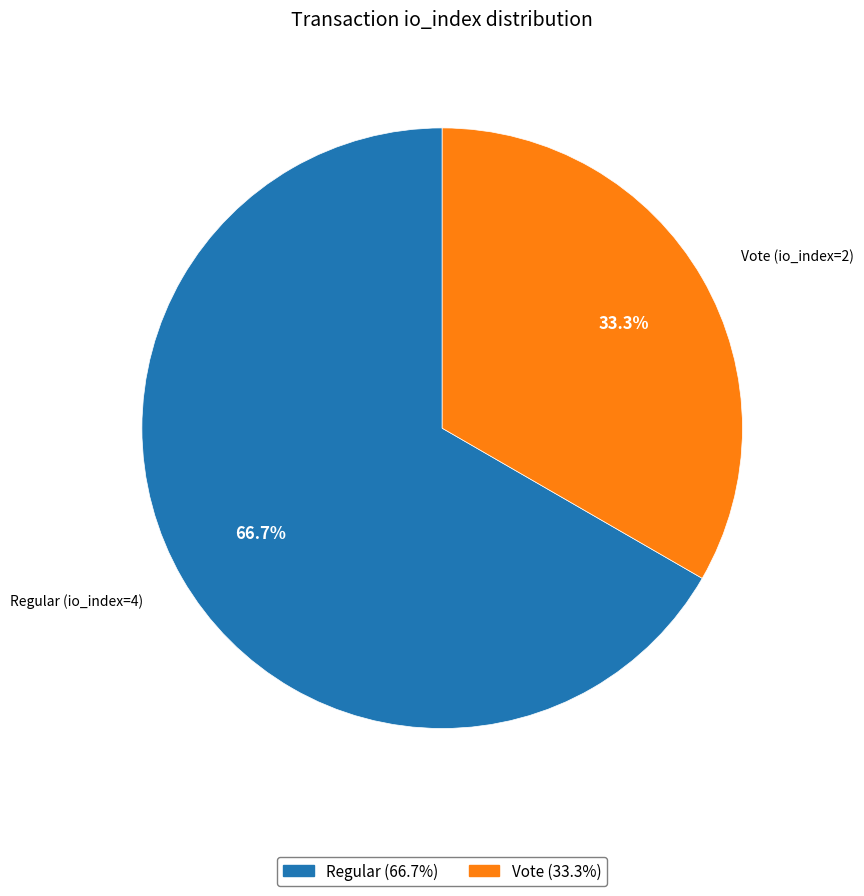

Is there a majority slice in this chart?

Yes